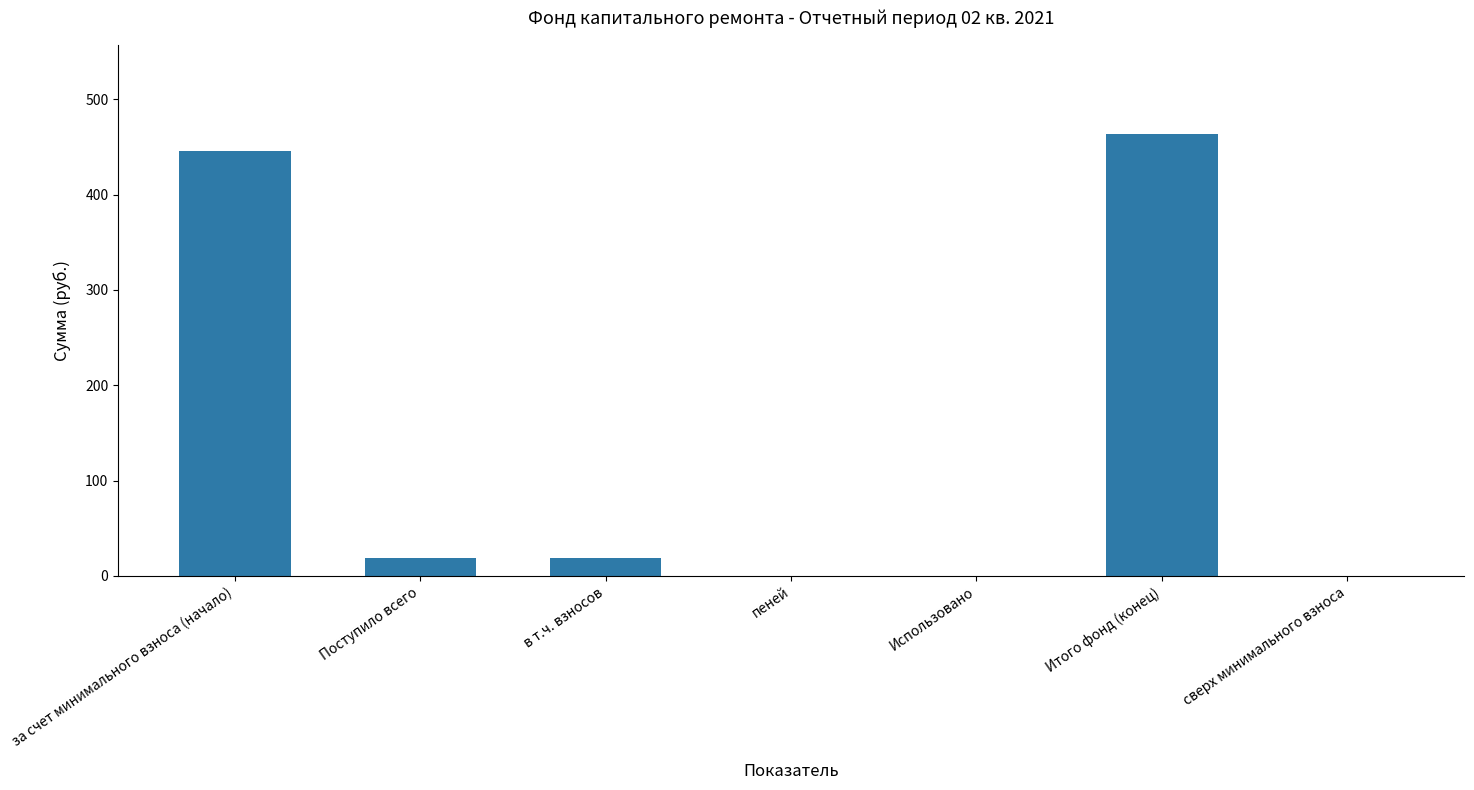

Read the value at в т.ч. взносов.

18.3